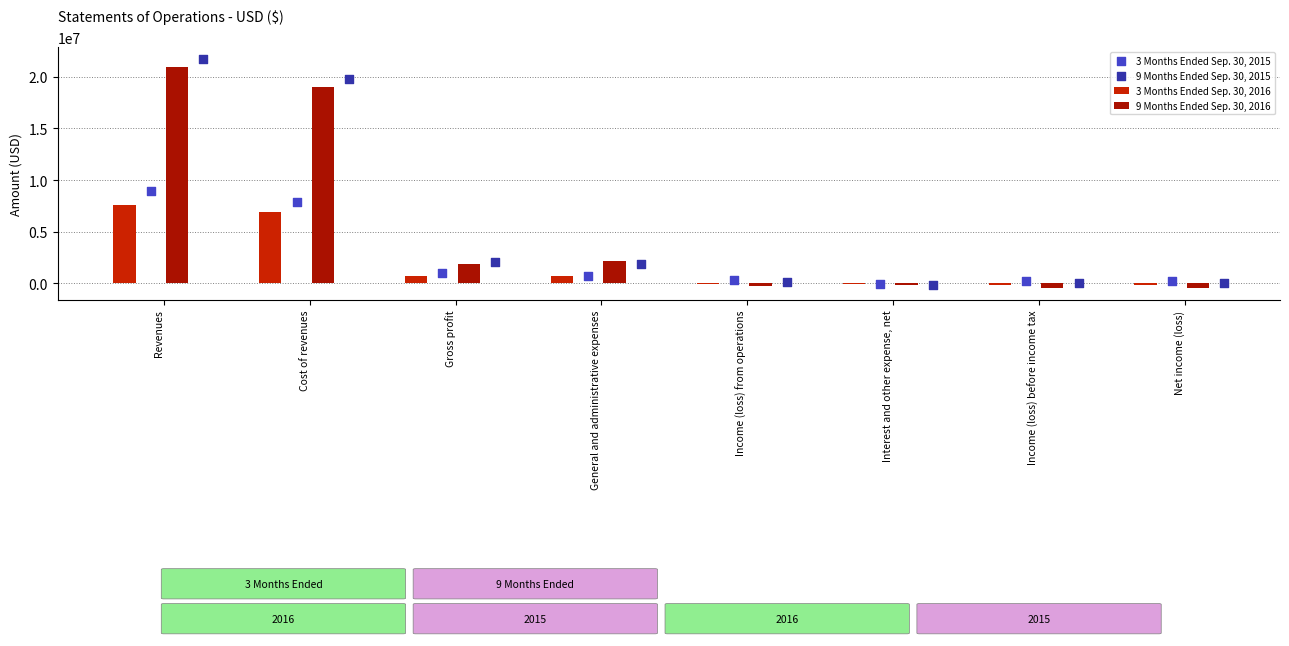

At how many categories does at least one series exceed 13592299?

2